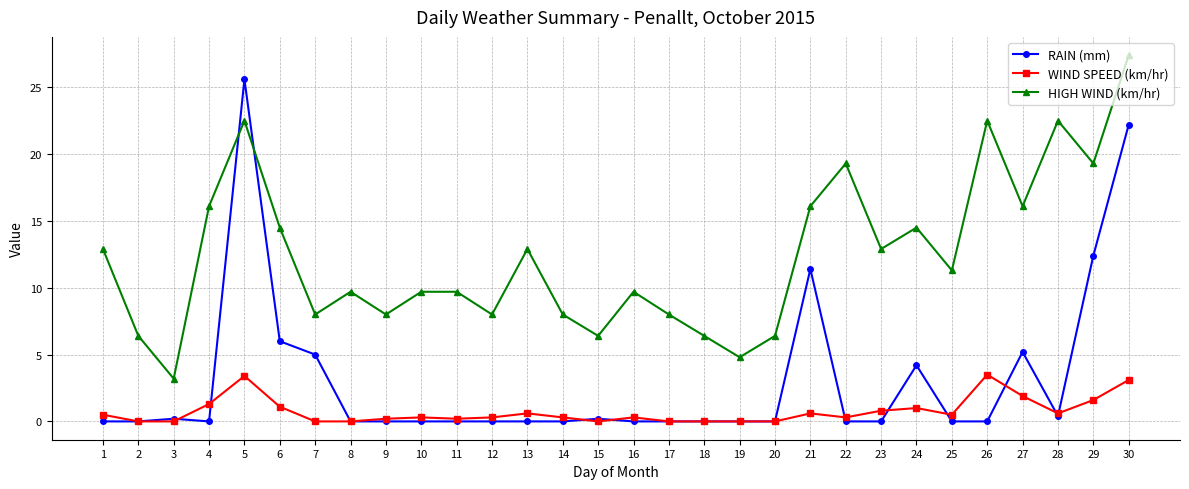

Where do HIGH WIND (km/hr) and RAIN (mm) first cross each other?

4 and 5